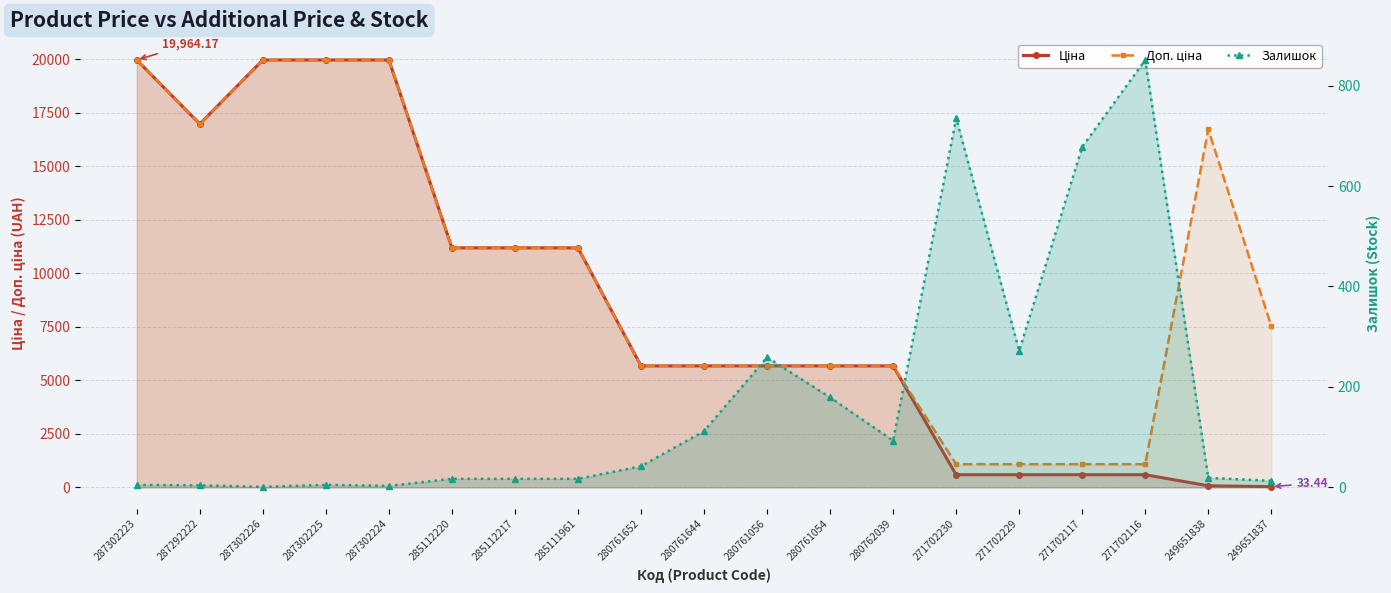

True or false: Ціна has more than 1 interior local peaks.

False